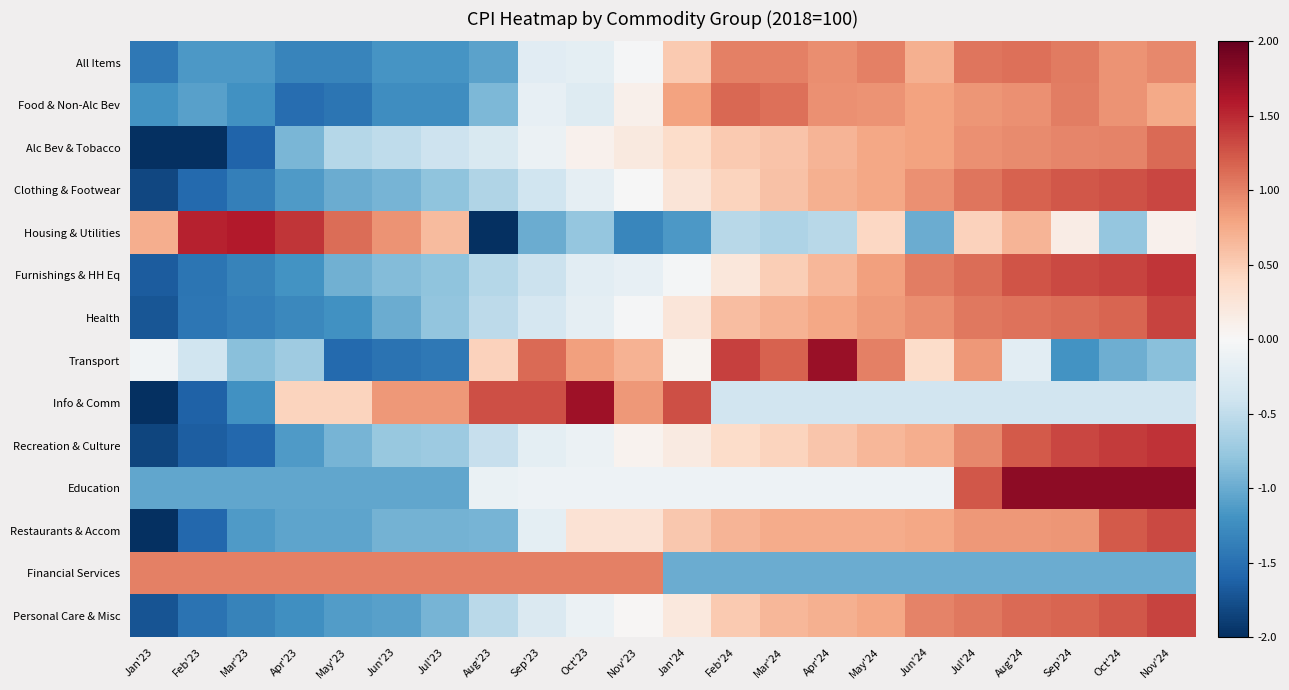

Which has a higher value, Oct'24 or Feb'23?

Oct'24